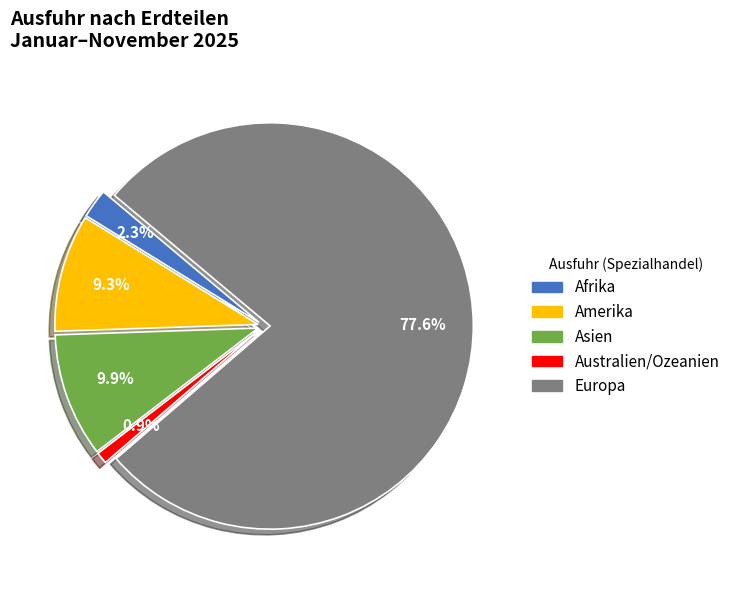

Is the sum of Amerika and Afrika greater than half?

No